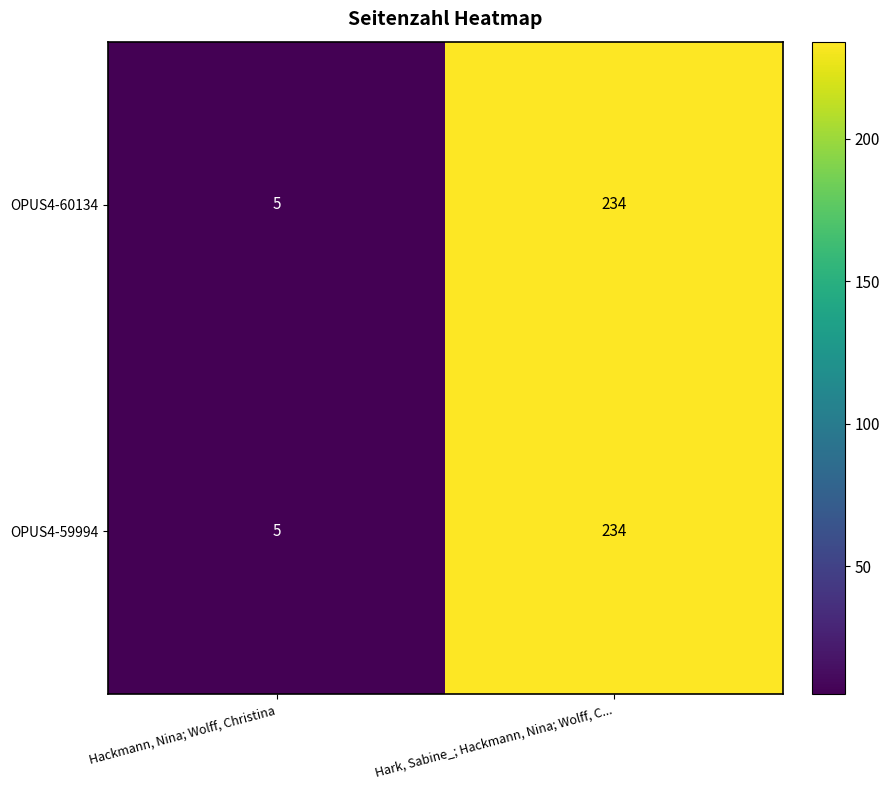

Rank the categories by OPUS4-59994 value from lowest to highest.

Hackmann, Nina; Wolff, Christina, Hark, Sabine_; Hackmann, Nina; Wolff, C...